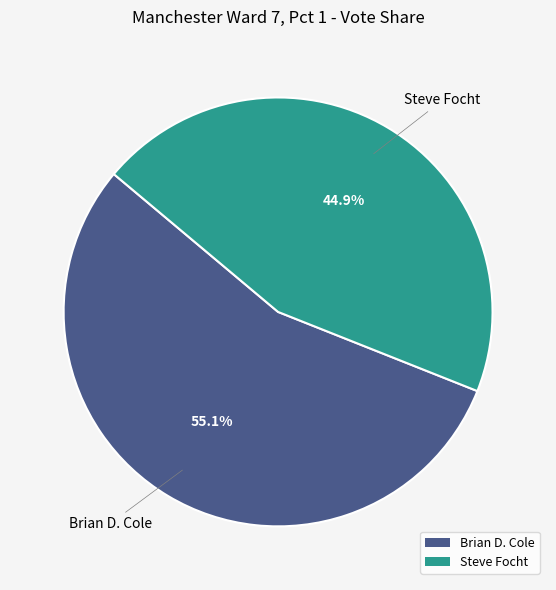

To the nearest percent, what portion does Steve Focht represent?

45%